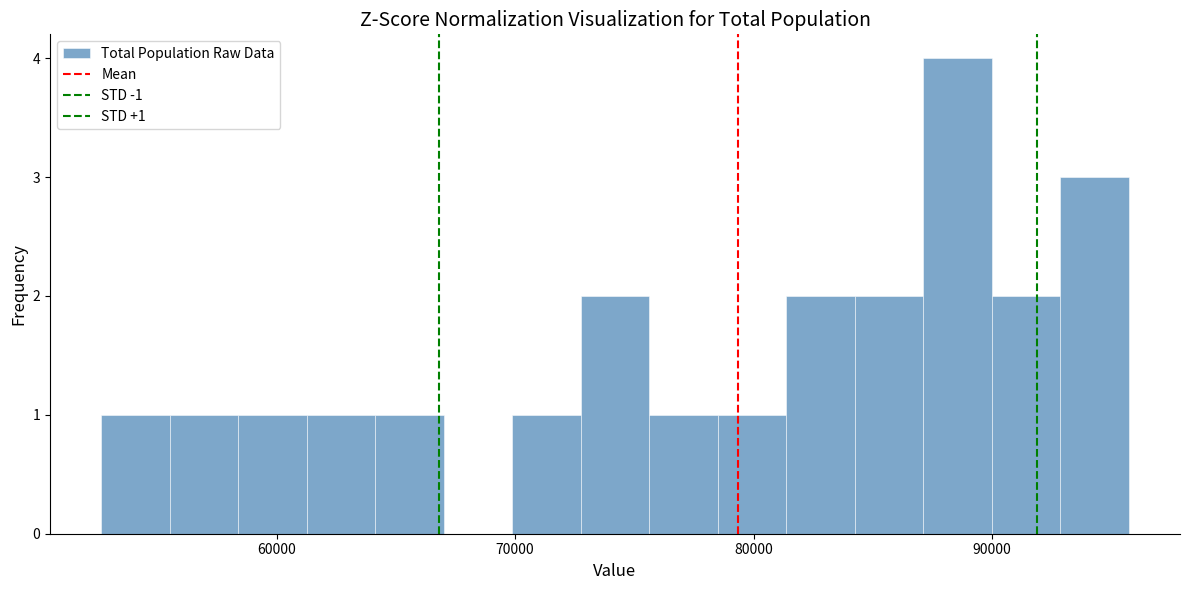

Read against the x-axis, roughly where is the centre of the tallest bar?

89000